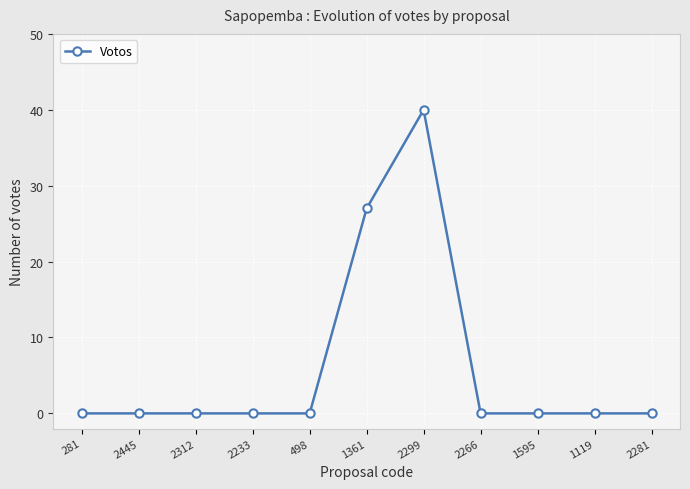

What position from the right is 1361?

6